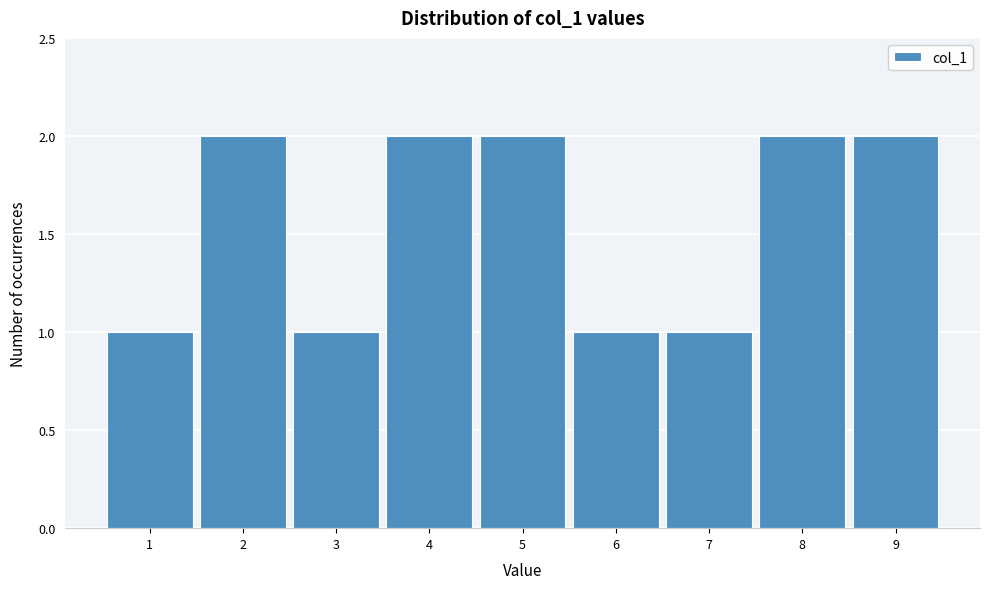

How tall is the bar that spans 3.5 to 4.5 on the x-axis? The values are not printed on the chart, so give them approximately, as read against the axis.

2